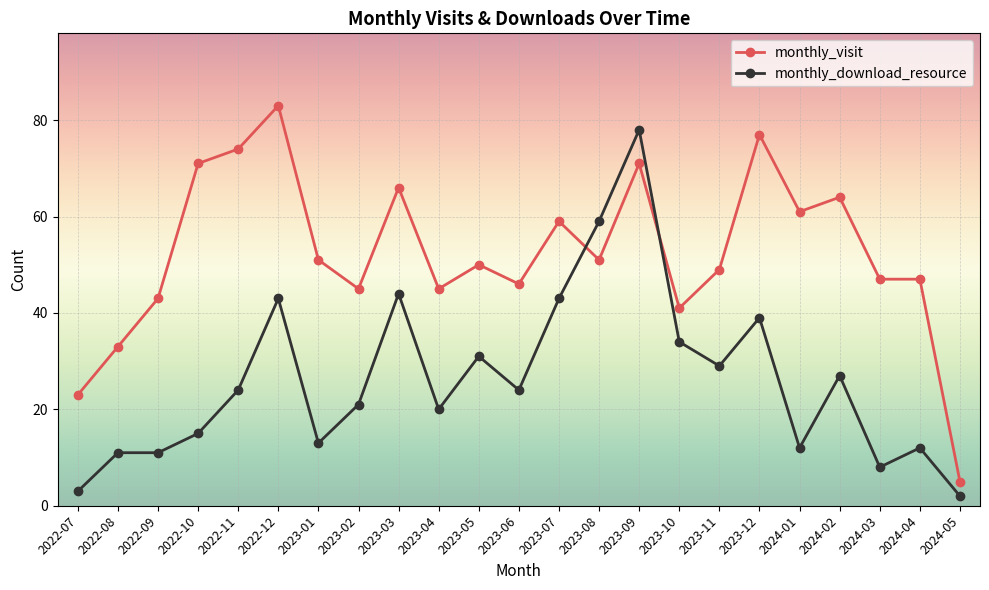

What is the sum of the monthly_download_resource values at 2023-06 and 2024-02?

51